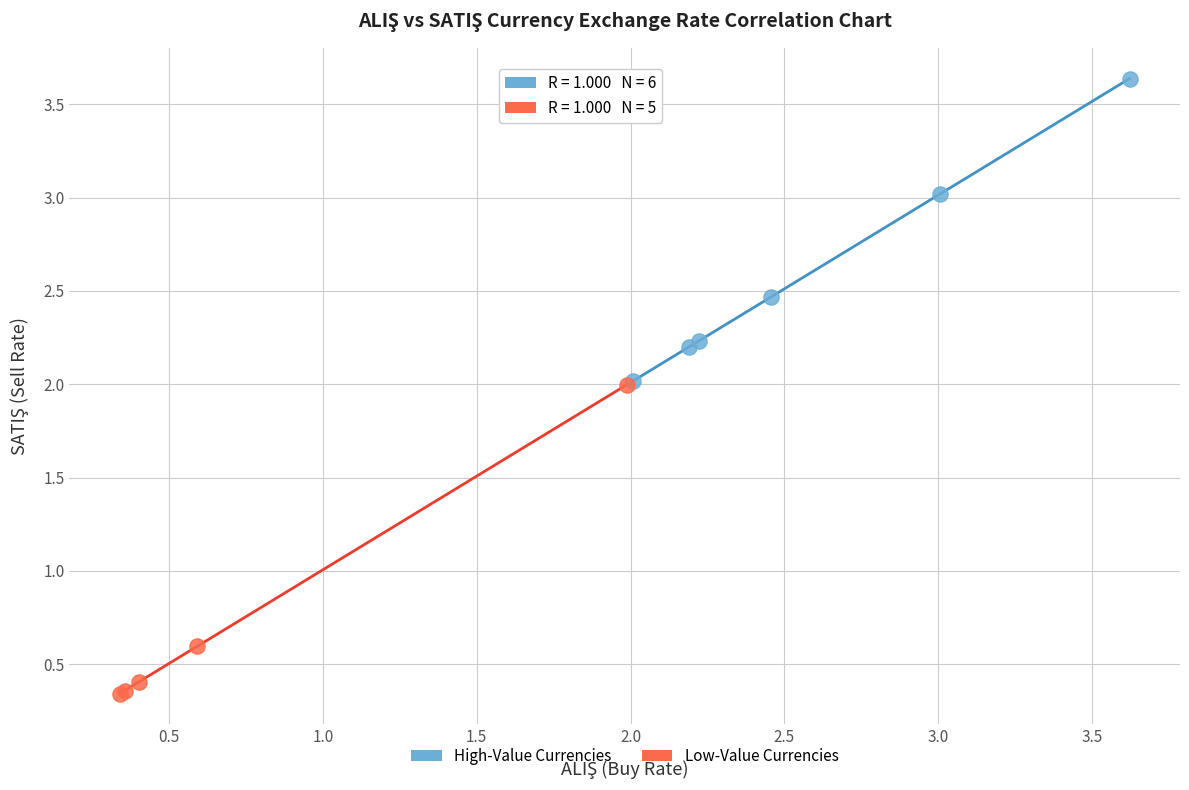

Which series reaches the minimum Y coordinate?

Low-Value Currencies